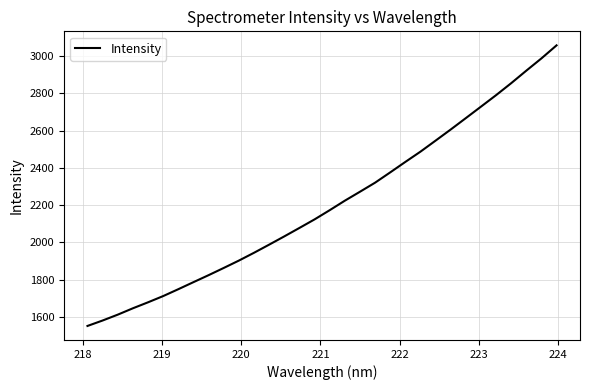

What is the difference between the maximum and minimum values?

1503.5